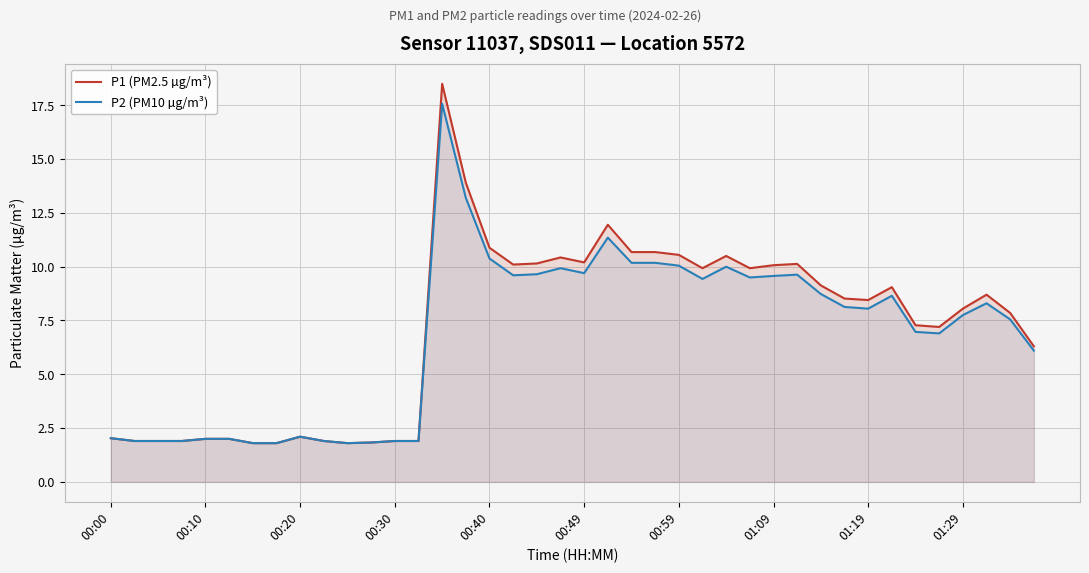

At which category is the sum across all series the highest?

14